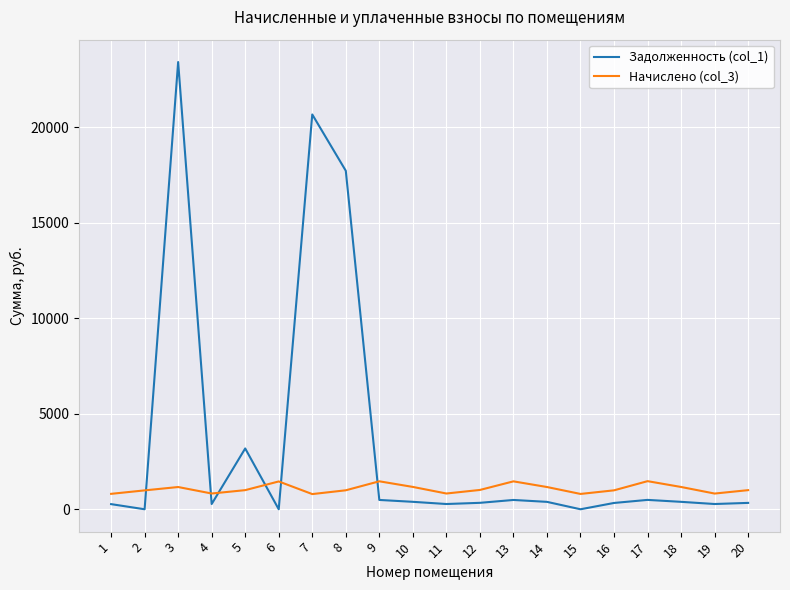

Which series has the widest spread of values?

Задолженность (col_1)